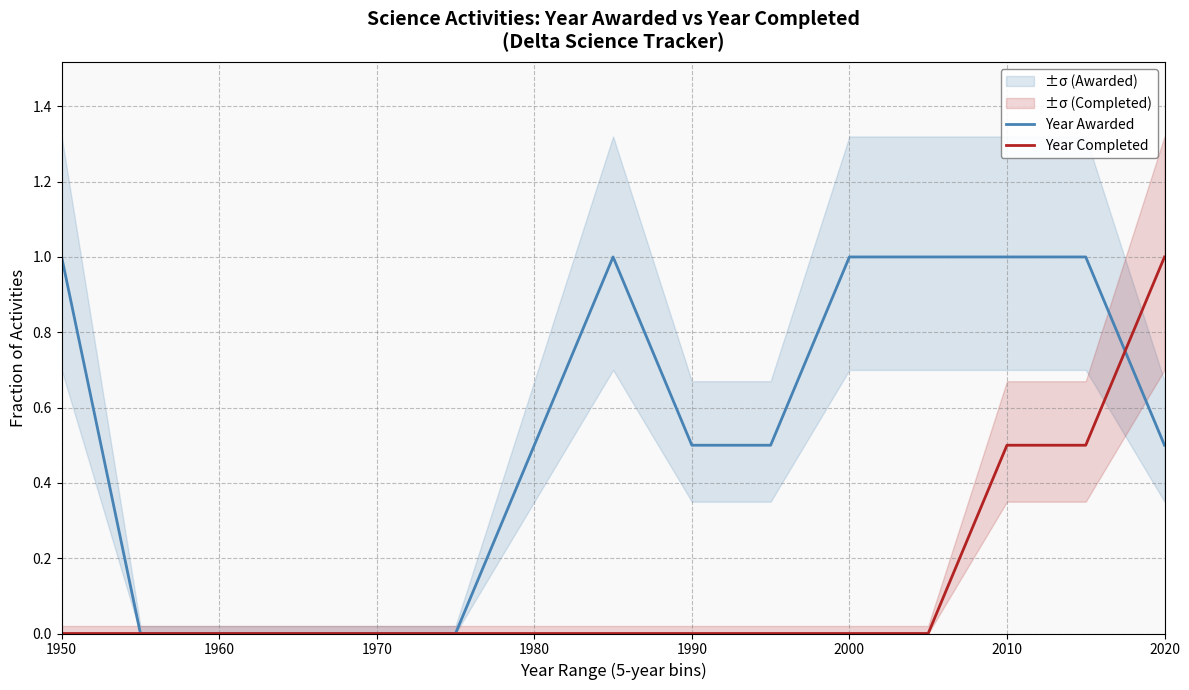

What is the average value of the Year Completed series?

0.1